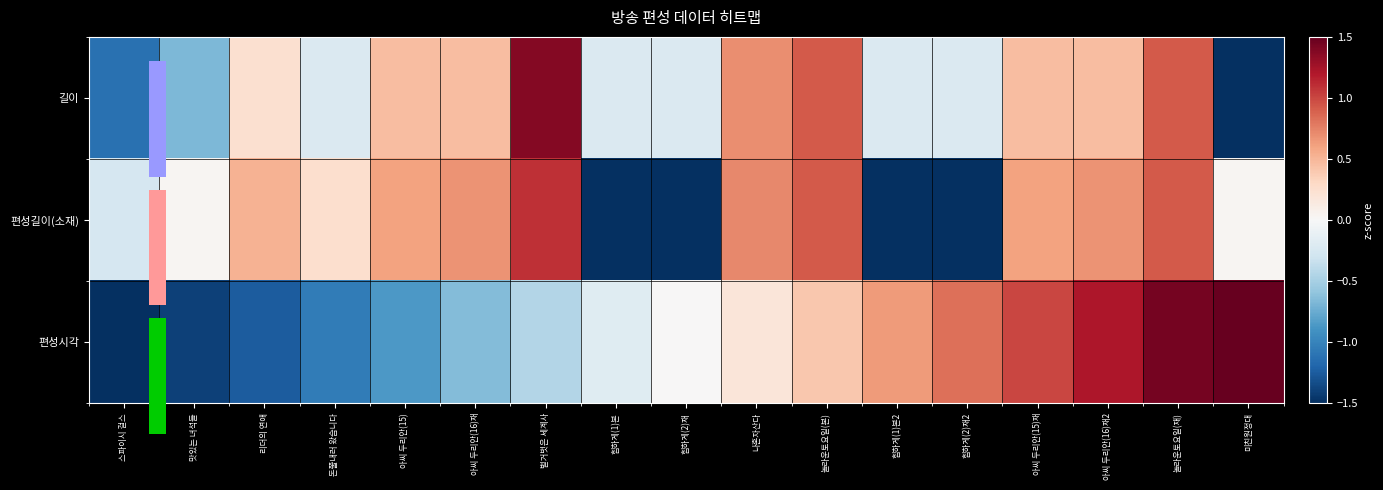

How many data points in 편성시각 are above 0?

9